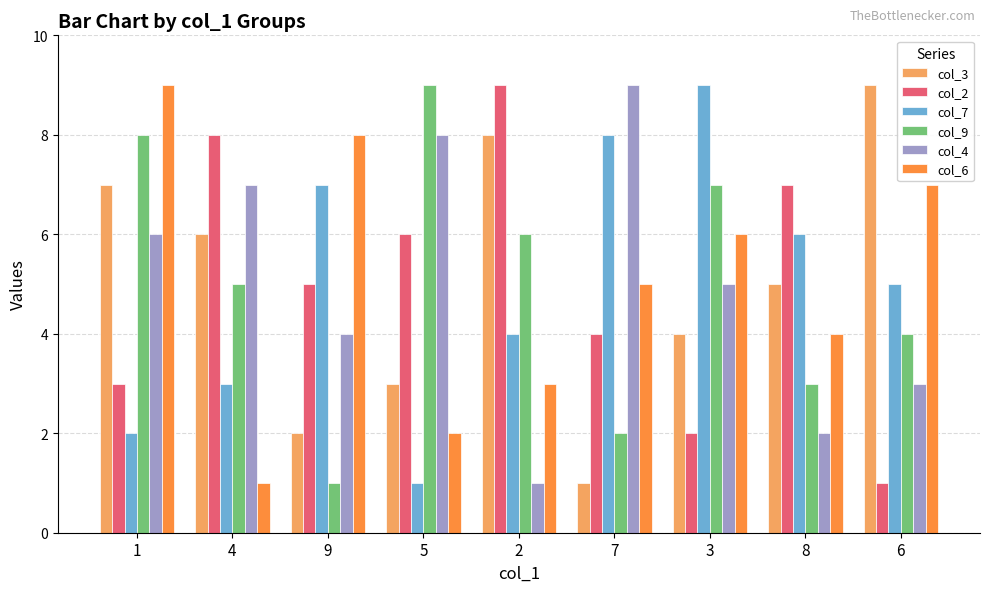

The value of col_7 at 4 is 3. True or false?

True